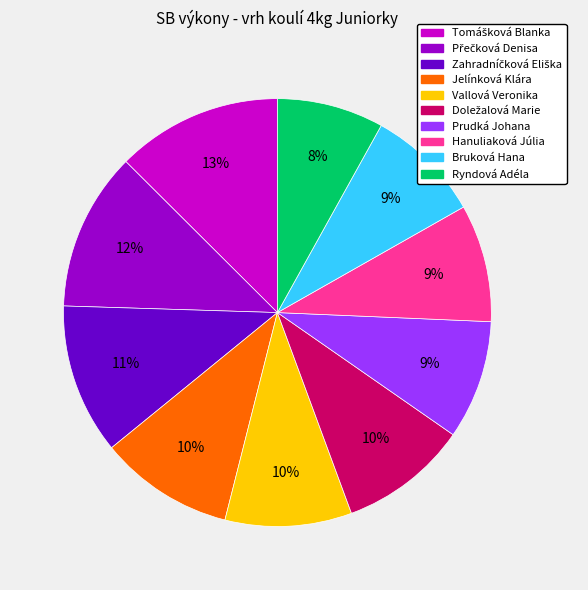

How many segments does this pie chart have?

10